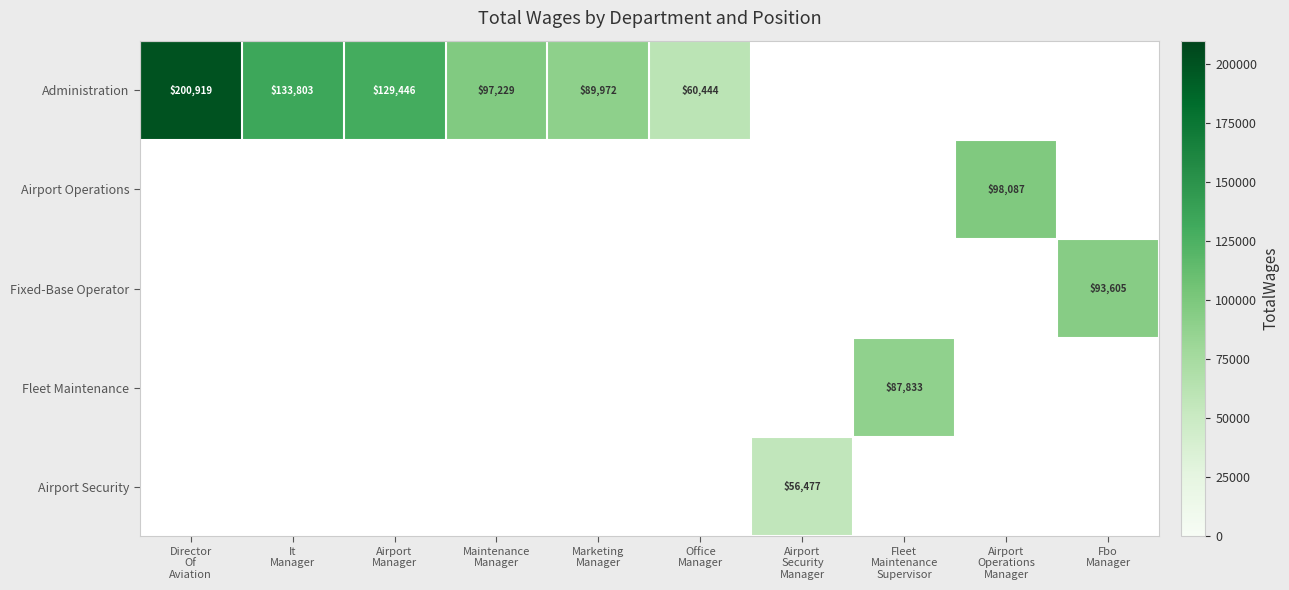

At which label does Administration reach its peak?

Director Of Aviation